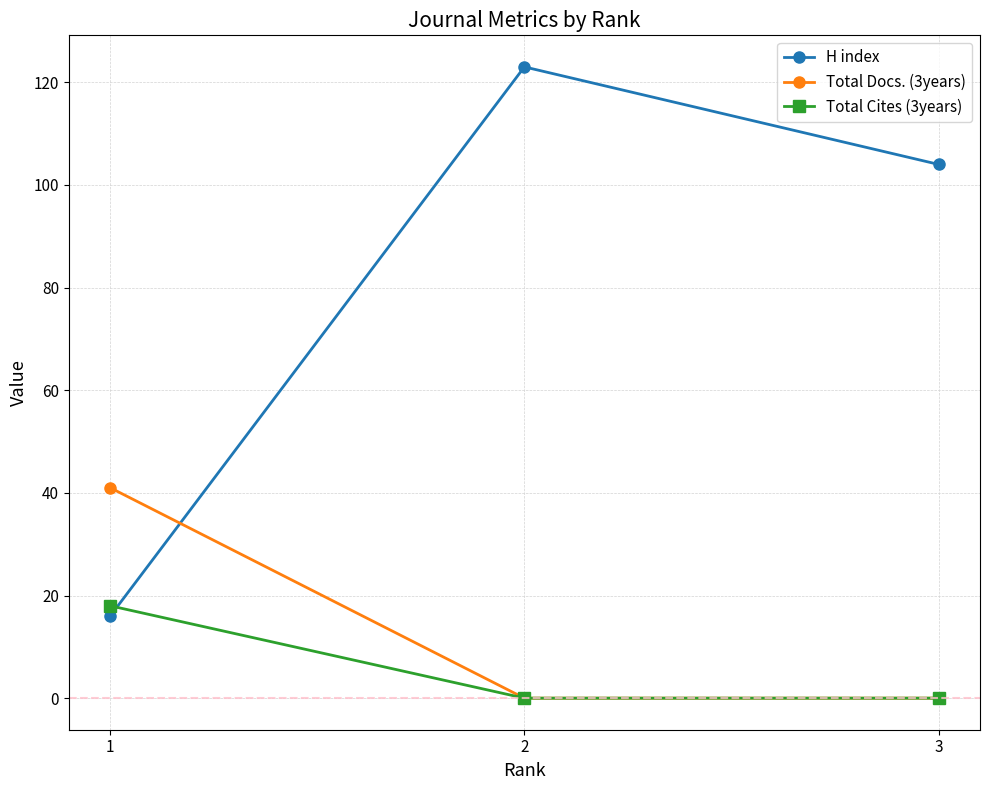

What is the sum of the Total Docs. (3years) values at 3 and 1?

41